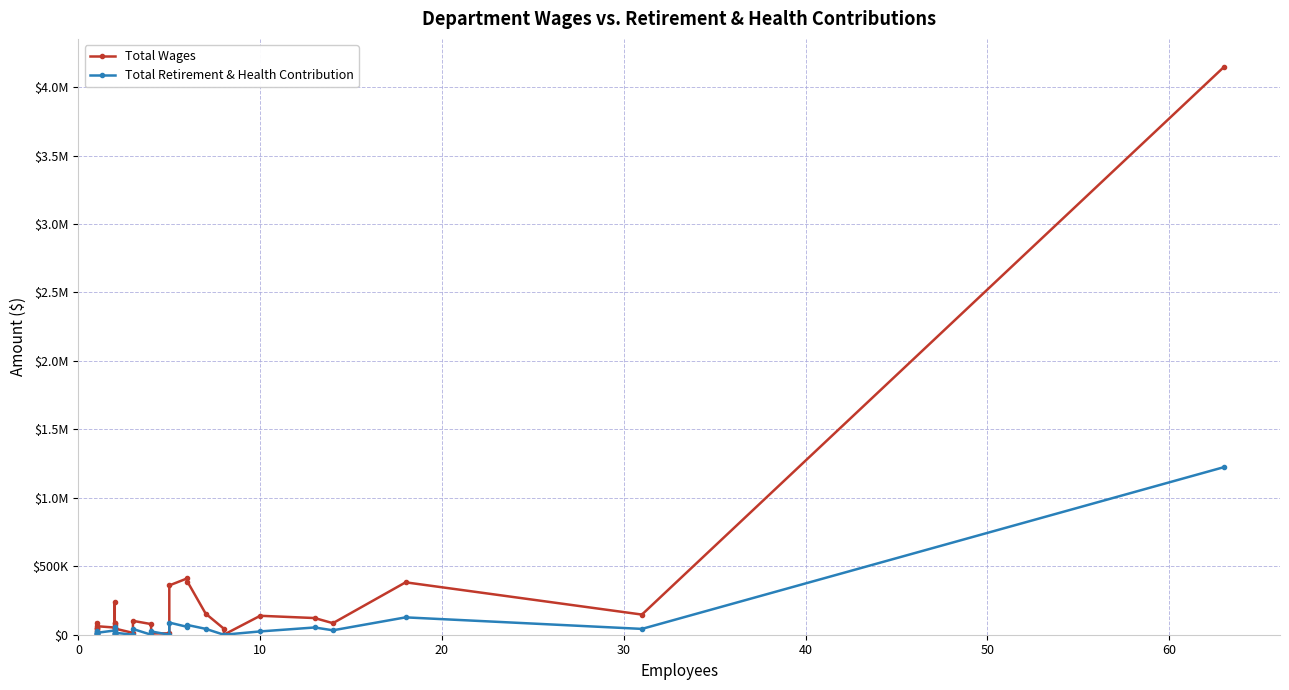

Which series has the largest total across all categories?

Total Wages